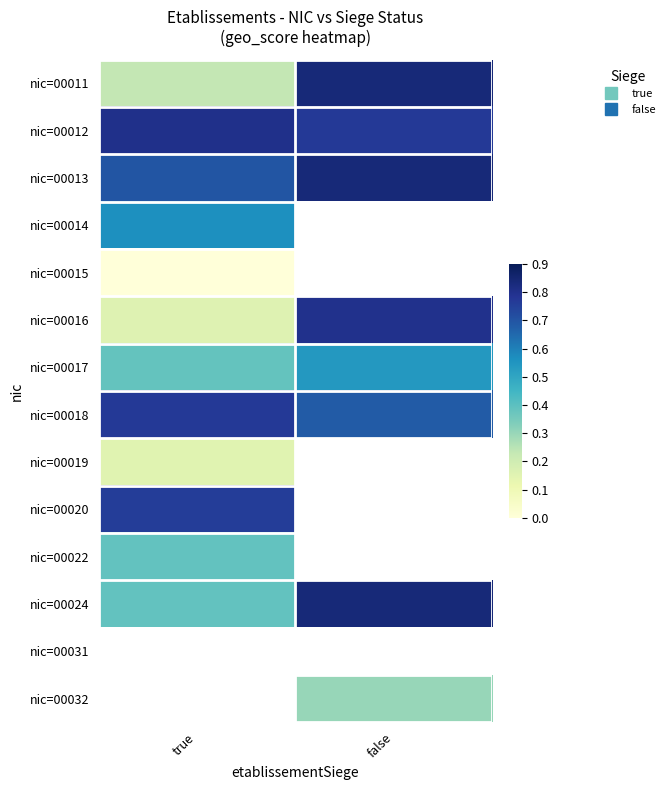

What is the minimum value for nic=00024?

0.4